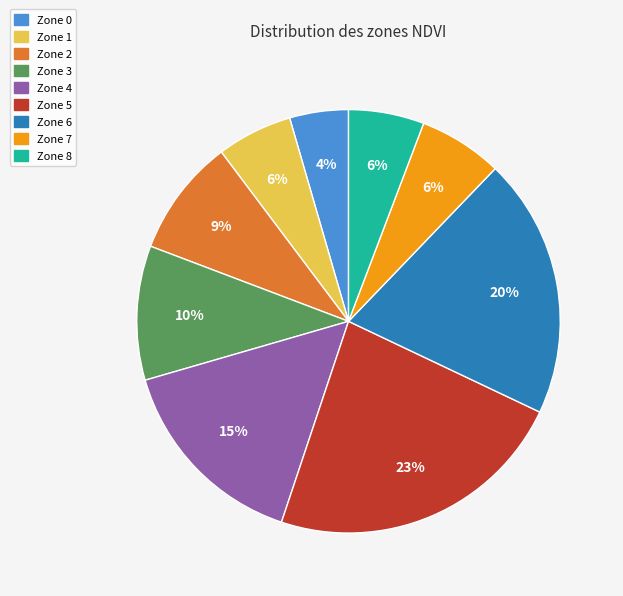

Does any single category account for the majority?

No